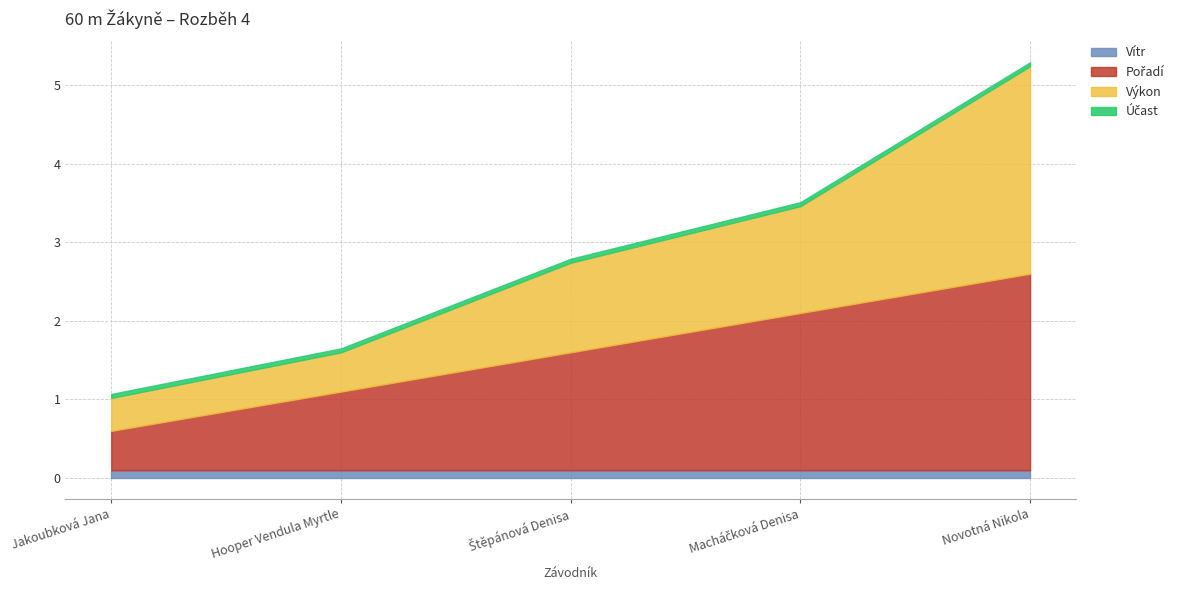

Between Štěpánová Denisa and Macháčková Denisa, which series saw the biggest shift?

Pořadí